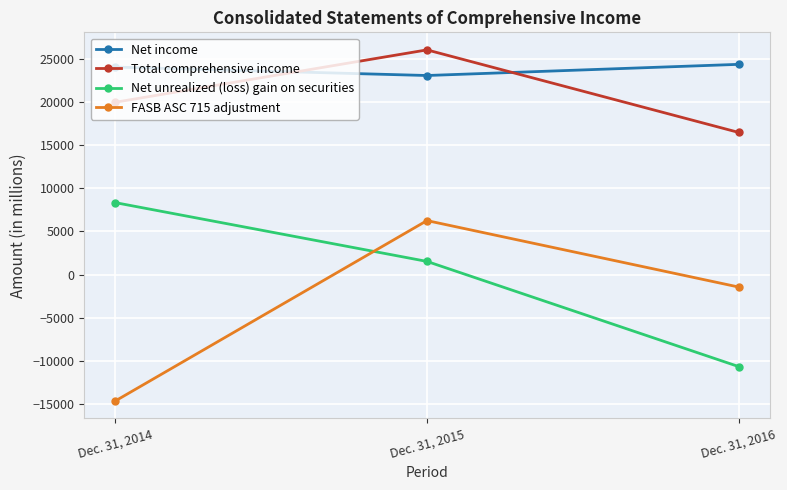

Rank the series by their maximum value, from highest to lowest.

Total comprehensive income, Net income, Net unrealized (loss) gain on securities, FASB ASC 715 adjustment